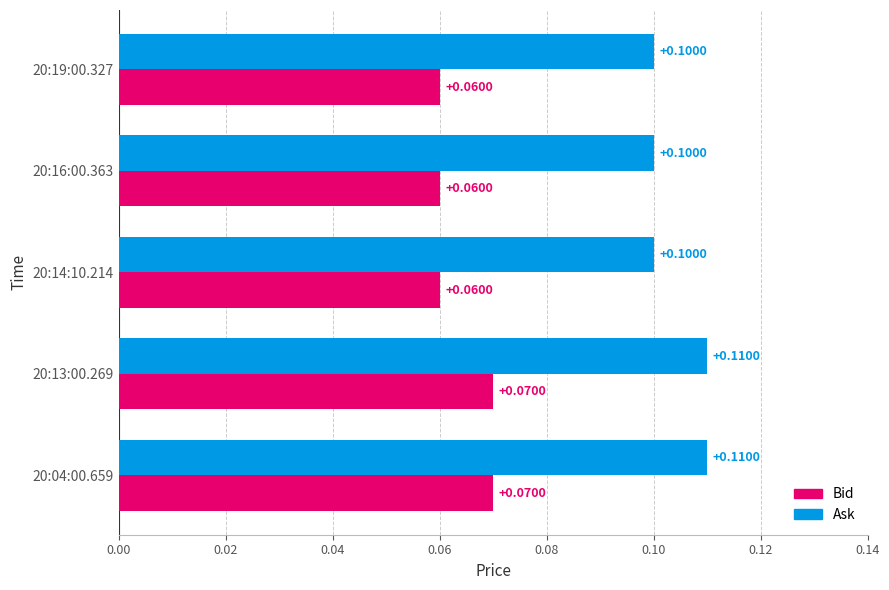

List the series in order of their peak value, lowest first.

Bid, Ask